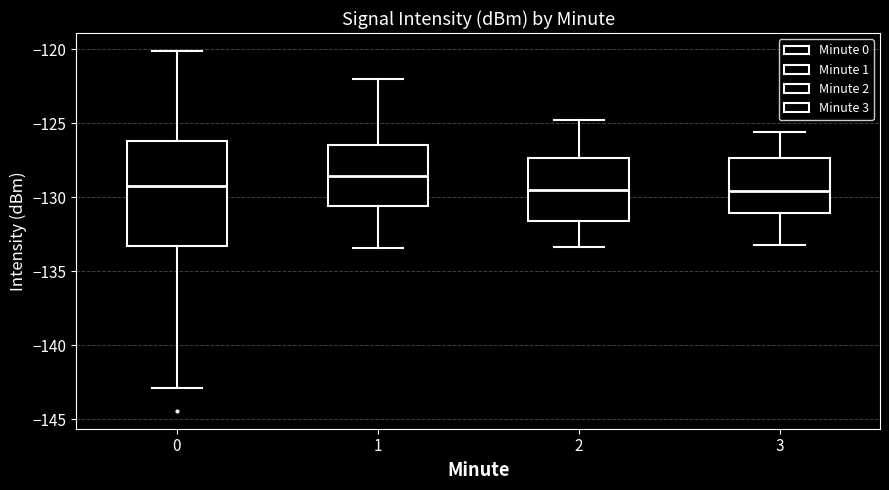

Reading left to right, transcribe this box plot: for each box, give where its median line is, the range the box spans, and where its two whiskers end, as read against the y-axis. The values are not printed on the chart, so give them approximately, as read against the axis.

0: median -129.5, box -133.5 to -126.0, whiskers -143.0 to -120.0
1: median -128.5, box -130.5 to -126.5, whiskers -133.5 to -122.0
2: median -129.5, box -131.5 to -127.5, whiskers -133.5 to -125.0
3: median -129.5, box -131.0 to -127.5, whiskers -133.0 to -125.5